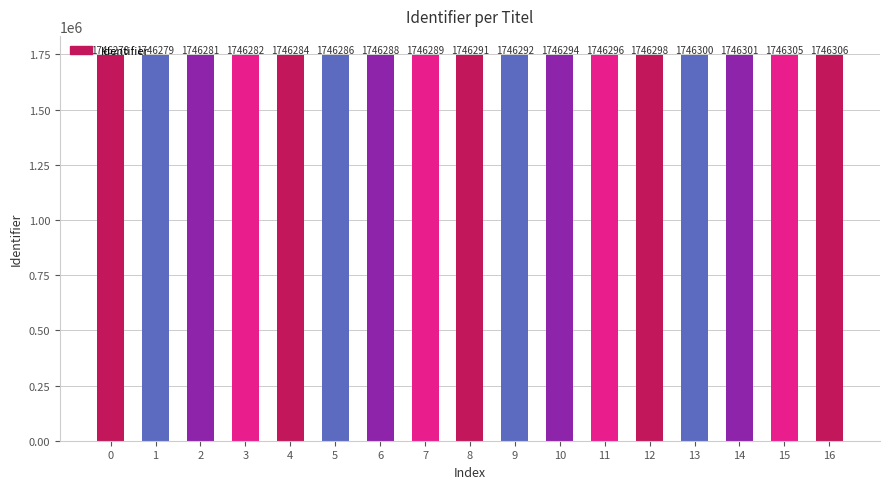

What is the approximate value at 6?

1746288